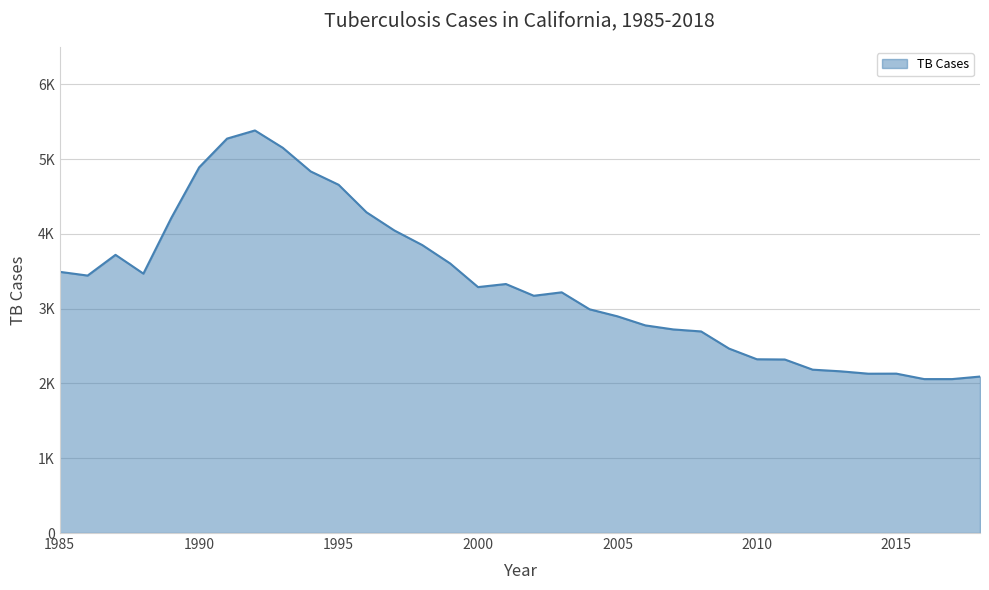

What is the sum of all values?

113316